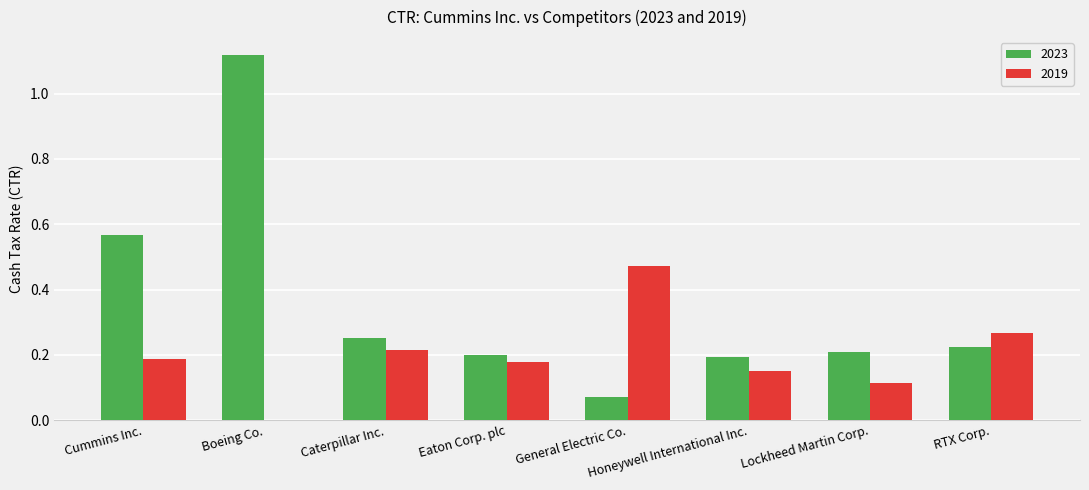

Which category has the highest value in the 2023 series?

Boeing Co.